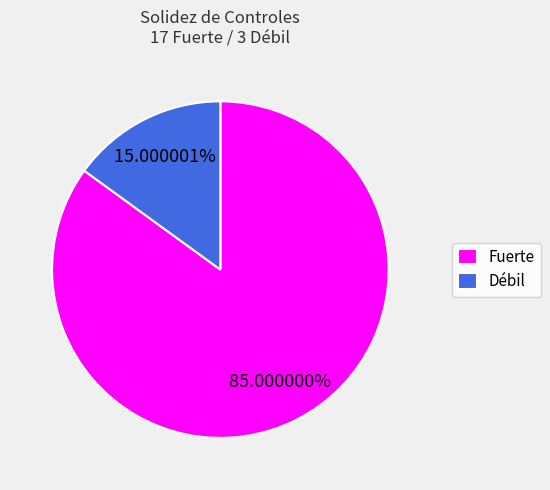

Rank the categories by value from highest to lowest.

Fuerte, Débil